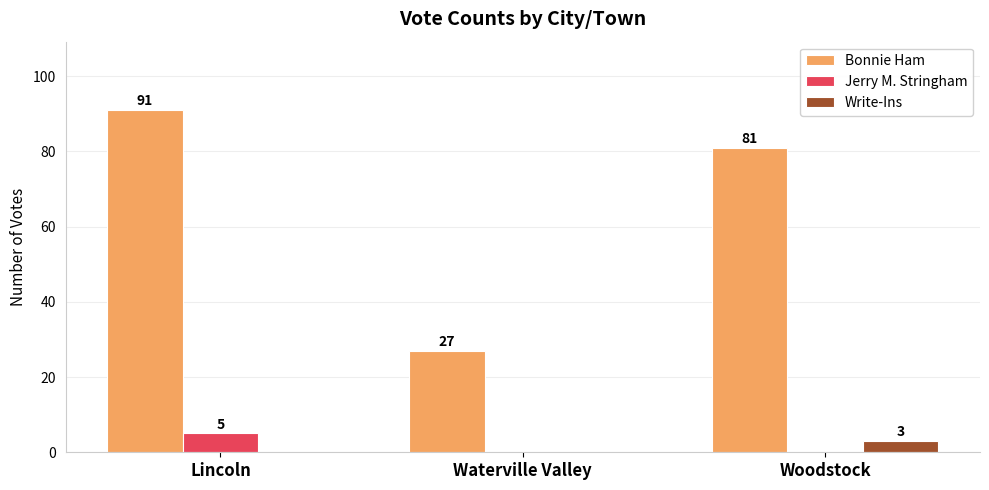

Reading left to right, extract all data points from this chart.

Bonnie Ham: 91	27	81
Jerry M. Stringham: 5	0	0
Write-Ins: 0	0	3